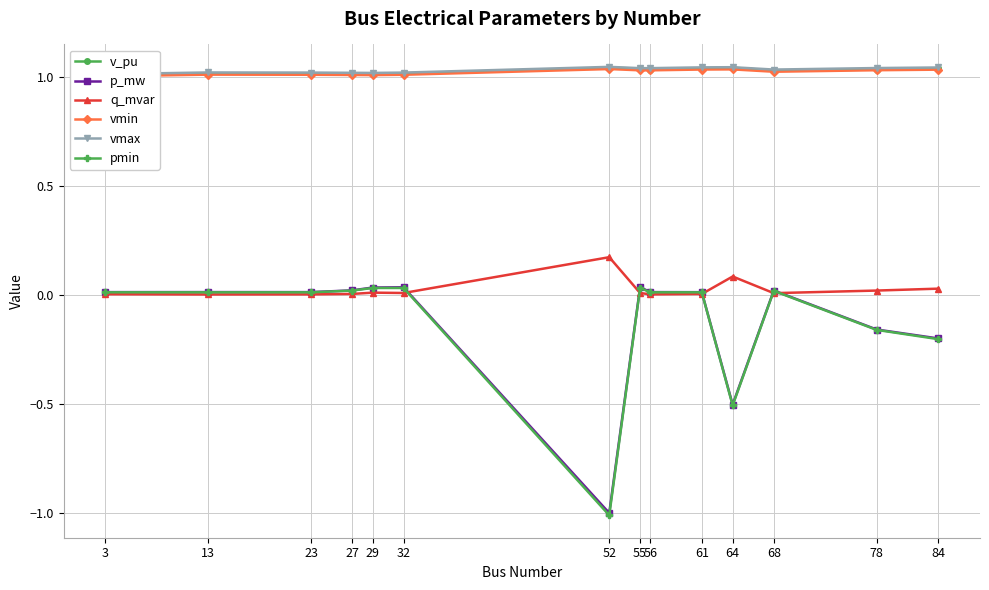

True or false: pmin and v_pu intersect in this chart.

False